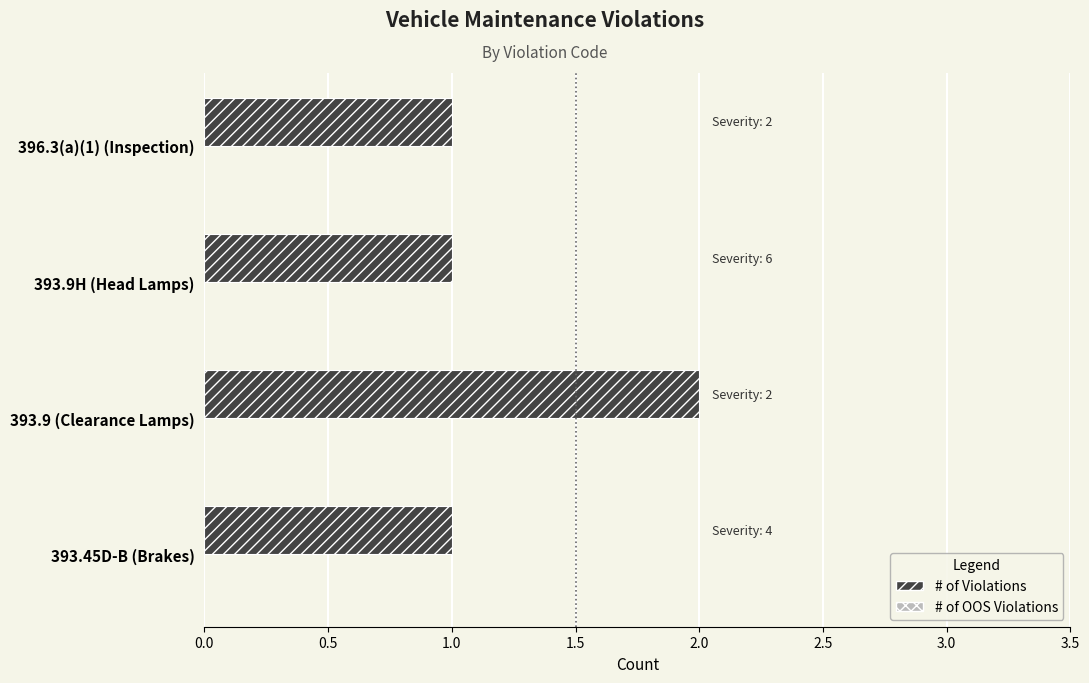

Which label corresponds to the largest value in the chart?

393.9 (Clearance Lamps)